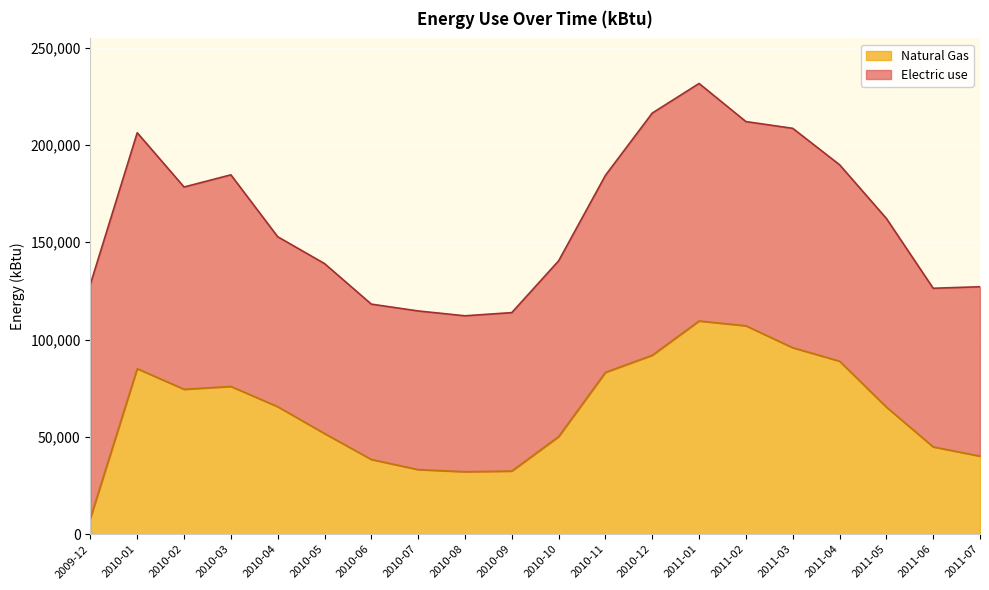

List the labels in order of value, smallest first.

2009-12, 2010-08, 2010-09, 2010-07, 2010-06, 2011-07, 2011-06, 2010-10, 2010-05, 2011-05, 2010-04, 2010-02, 2010-03, 2010-11, 2010-01, 2011-04, 2010-12, 2011-03, 2011-02, 2011-01